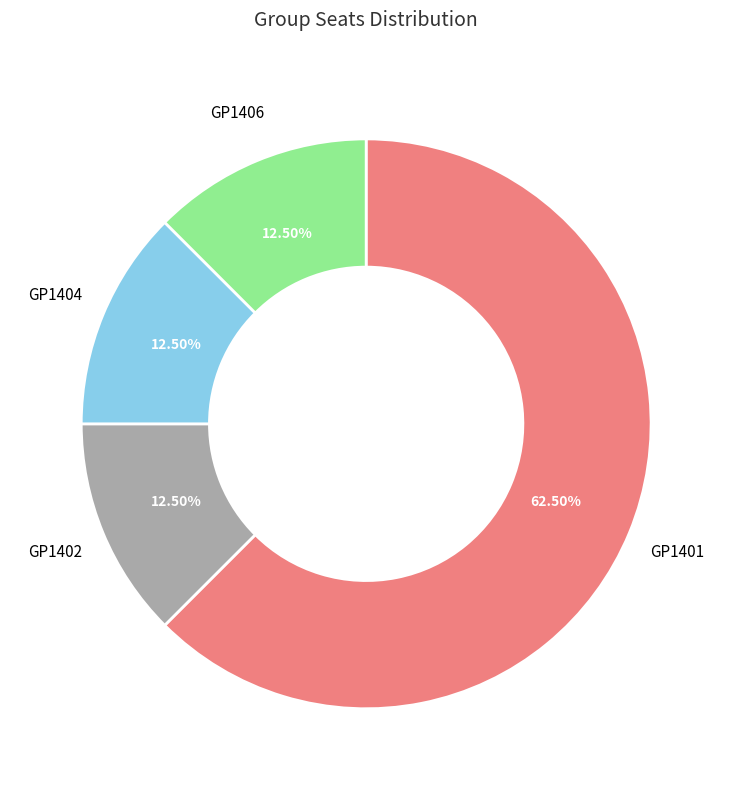

Is there a majority slice in this chart?

Yes